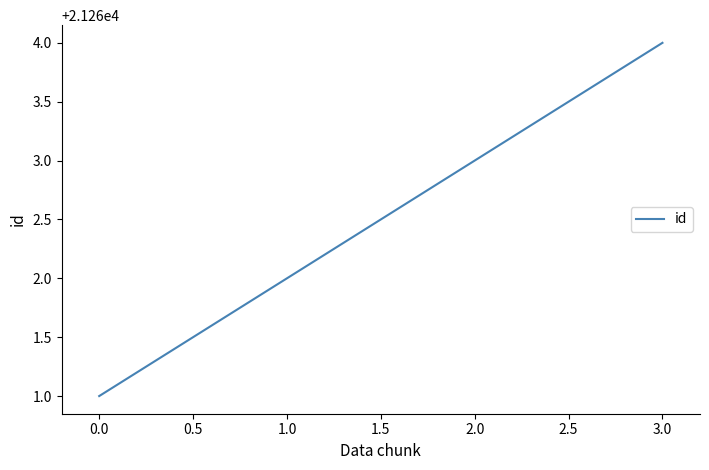

What is the sum of all values?

85050